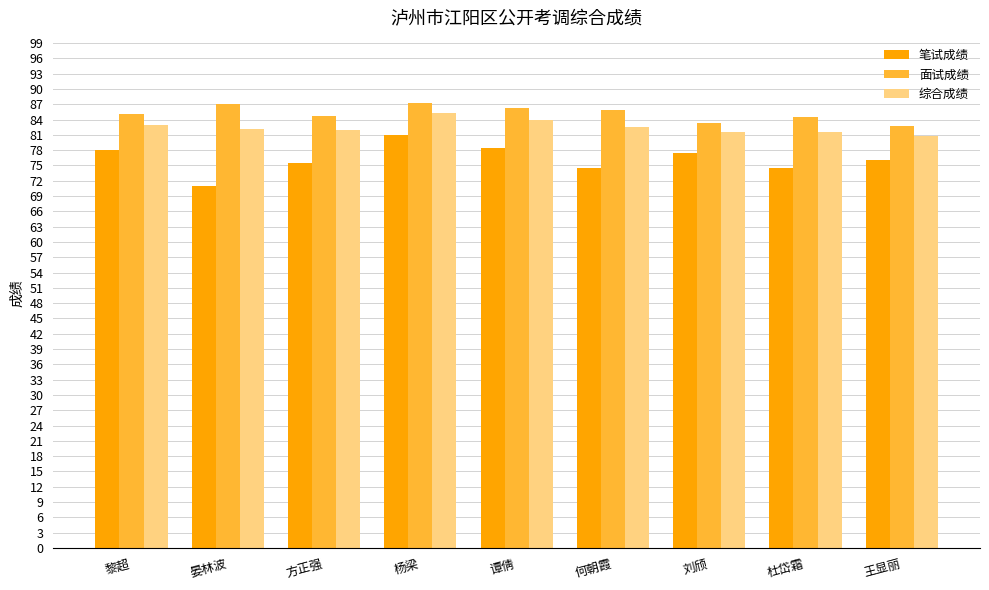

What is the difference between the maximum and second lowest values in the 面试成绩 series?

3.8